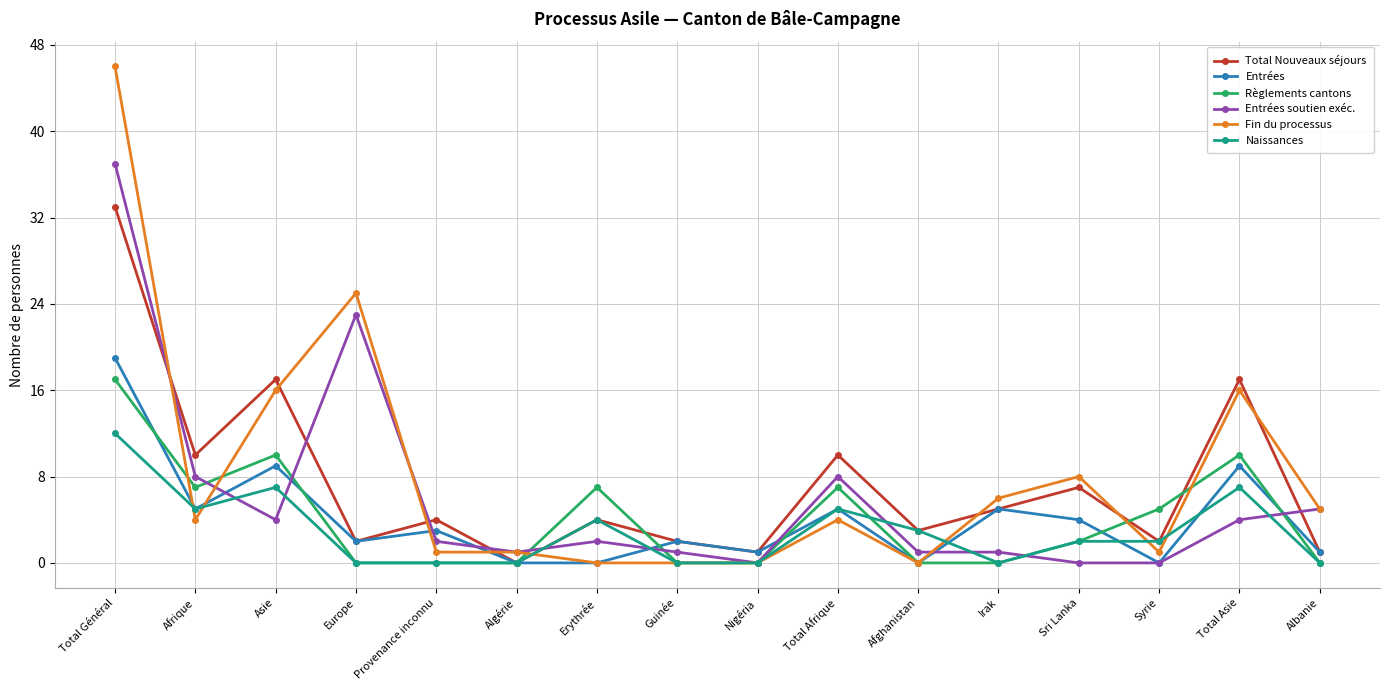

Reading left to right, extract all data points from this chart.

Total Nouveaux séjours: Total Général=33	Afrique=10	Asie=17	Europe=2	Provenance inconnu=4	Algérie=0	Erythrée=4	Guinée=2	Nigéria=1	Total Afrique=10	Afghanistan=3	Irak=5	Sri Lanka=7	Syrie=2	Total Asie=17	Albanie=1
Entrées: Total Général=19	Afrique=5	Asie=9	Europe=2	Provenance inconnu=3	Algérie=0	Erythrée=0	Guinée=2	Nigéria=1	Total Afrique=5	Afghanistan=0	Irak=5	Sri Lanka=4	Syrie=0	Total Asie=9	Albanie=1
Règlements cantons: Total Général=17	Afrique=7	Asie=10	Europe=0	Provenance inconnu=0	Algérie=0	Erythrée=7	Guinée=0	Nigéria=0	Total Afrique=7	Afghanistan=0	Irak=0	Sri Lanka=2	Syrie=5	Total Asie=10	Albanie=0
Entrées soutien exéc.: Total Général=37	Afrique=8	Asie=4	Europe=23	Provenance inconnu=2	Algérie=1	Erythrée=2	Guinée=1	Nigéria=0	Total Afrique=8	Afghanistan=1	Irak=1	Sri Lanka=0	Syrie=0	Total Asie=4	Albanie=5
Fin du processus: Total Général=46	Afrique=4	Asie=16	Europe=25	Provenance inconnu=1	Algérie=1	Erythrée=0	Guinée=0	Nigéria=0	Total Afrique=4	Afghanistan=0	Irak=6	Sri Lanka=8	Syrie=1	Total Asie=16	Albanie=5
Naissances: Total Général=12	Afrique=5	Asie=7	Europe=0	Provenance inconnu=0	Algérie=0	Erythrée=4	Guinée=0	Nigéria=0	Total Afrique=5	Afghanistan=3	Irak=0	Sri Lanka=2	Syrie=2	Total Asie=7	Albanie=0